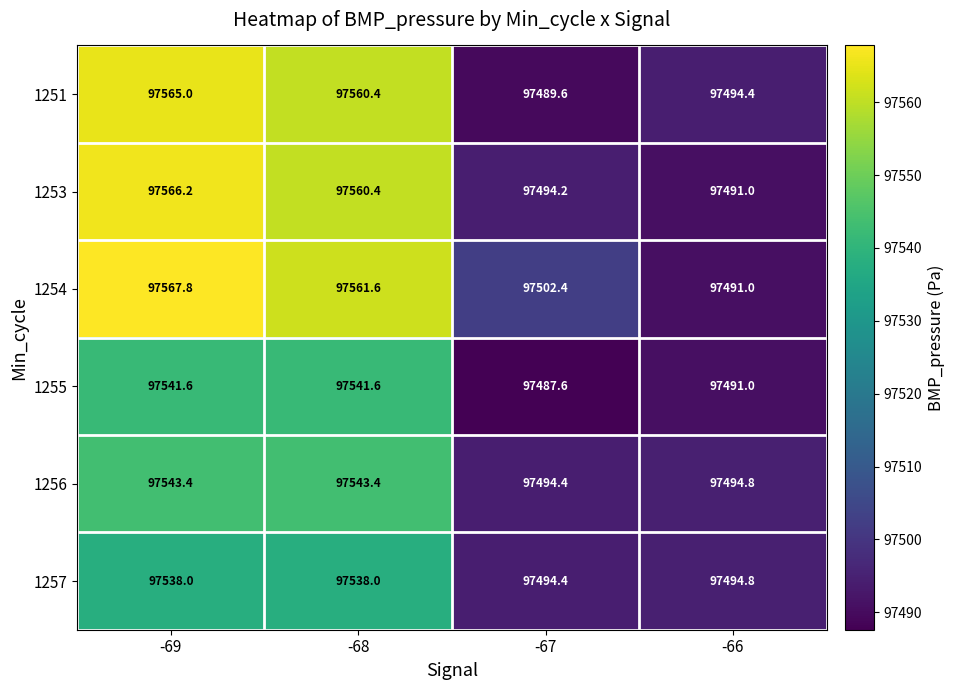

Is the value of 1253 at -69 greater than the value of 1256 at -69?

Yes